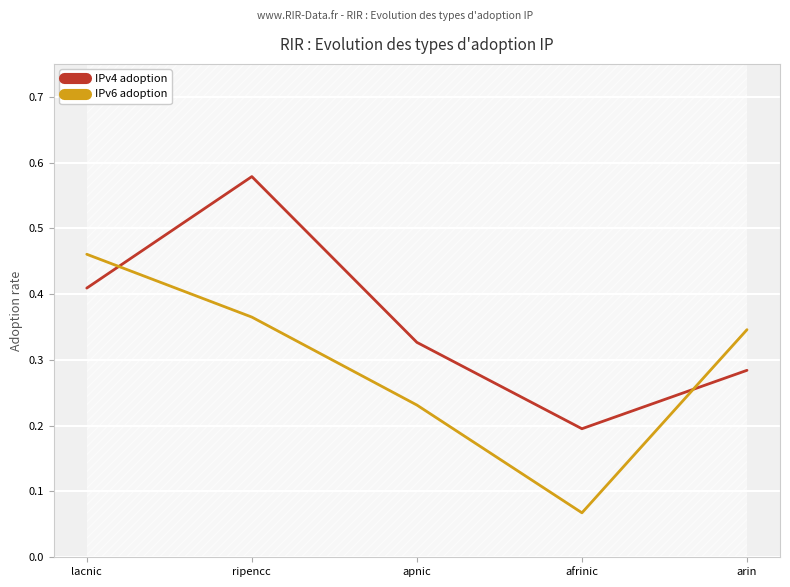

Which series changed the most between ripencc and arin?

IPv4 adoption